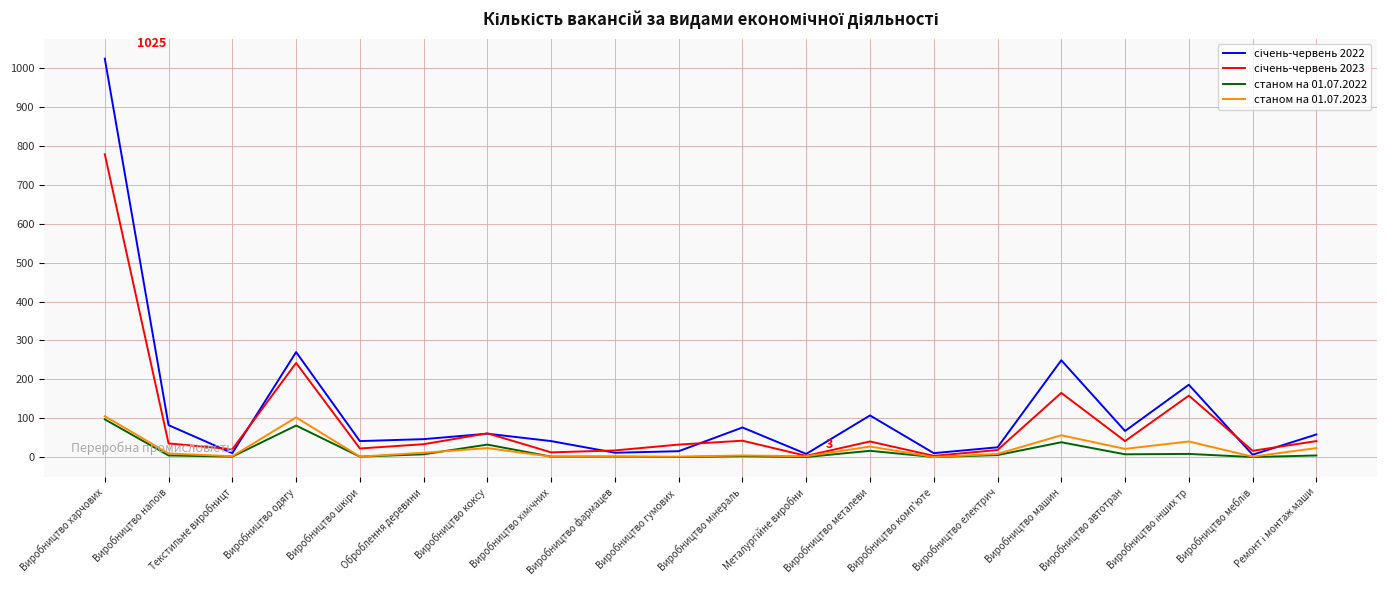

Which category has the highest value across all series?

Виробництво харчових